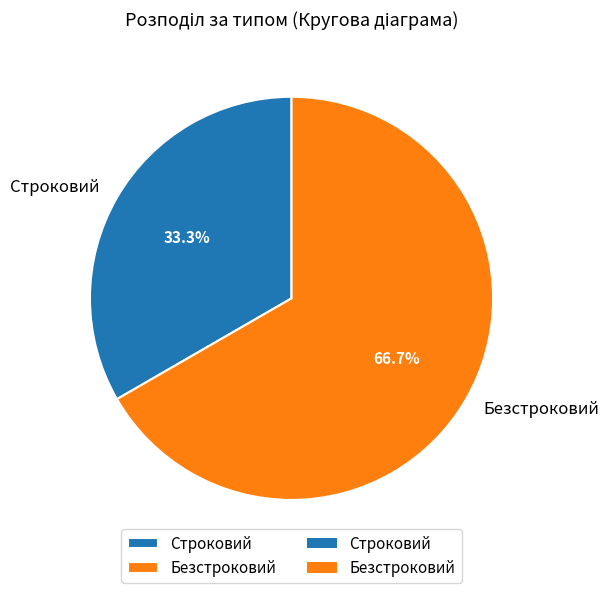

Between Безстроковий and Строковий, which is larger?

Безстроковий